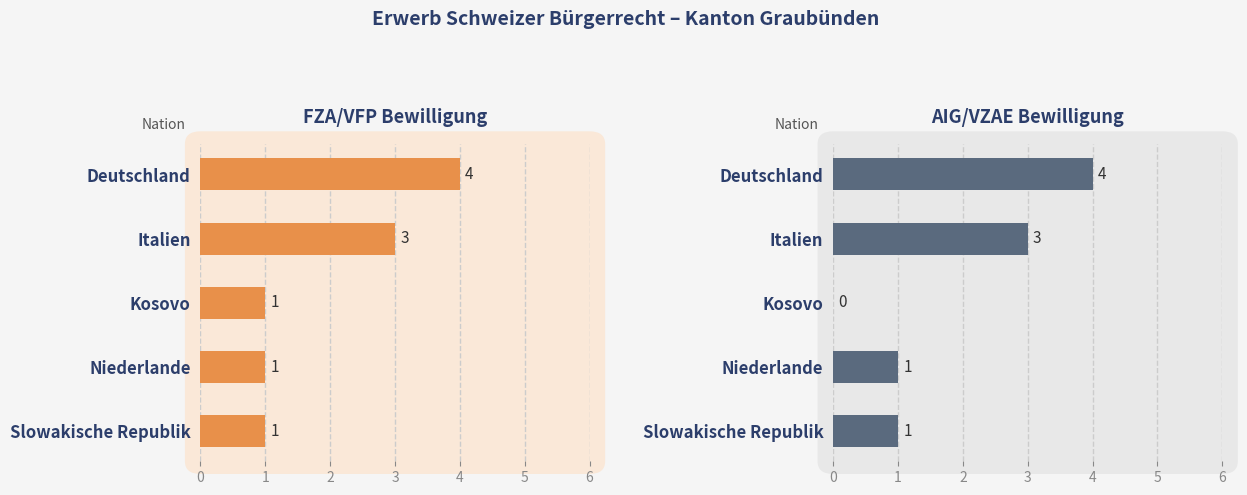

Does the chart contain stacked bars?

No